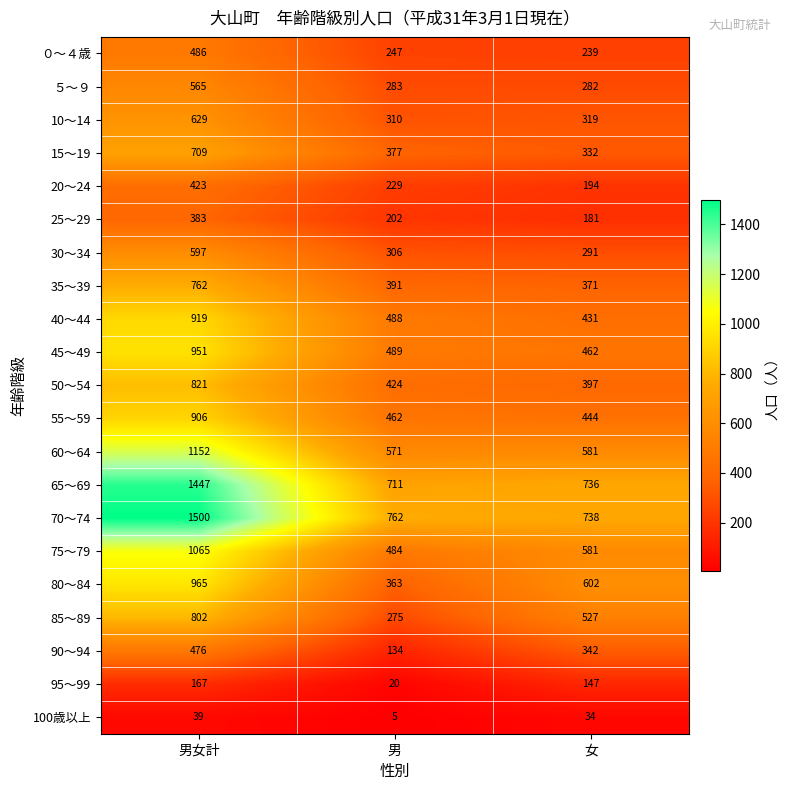

The 90～94 series shows 209 at 男. True or false?

False